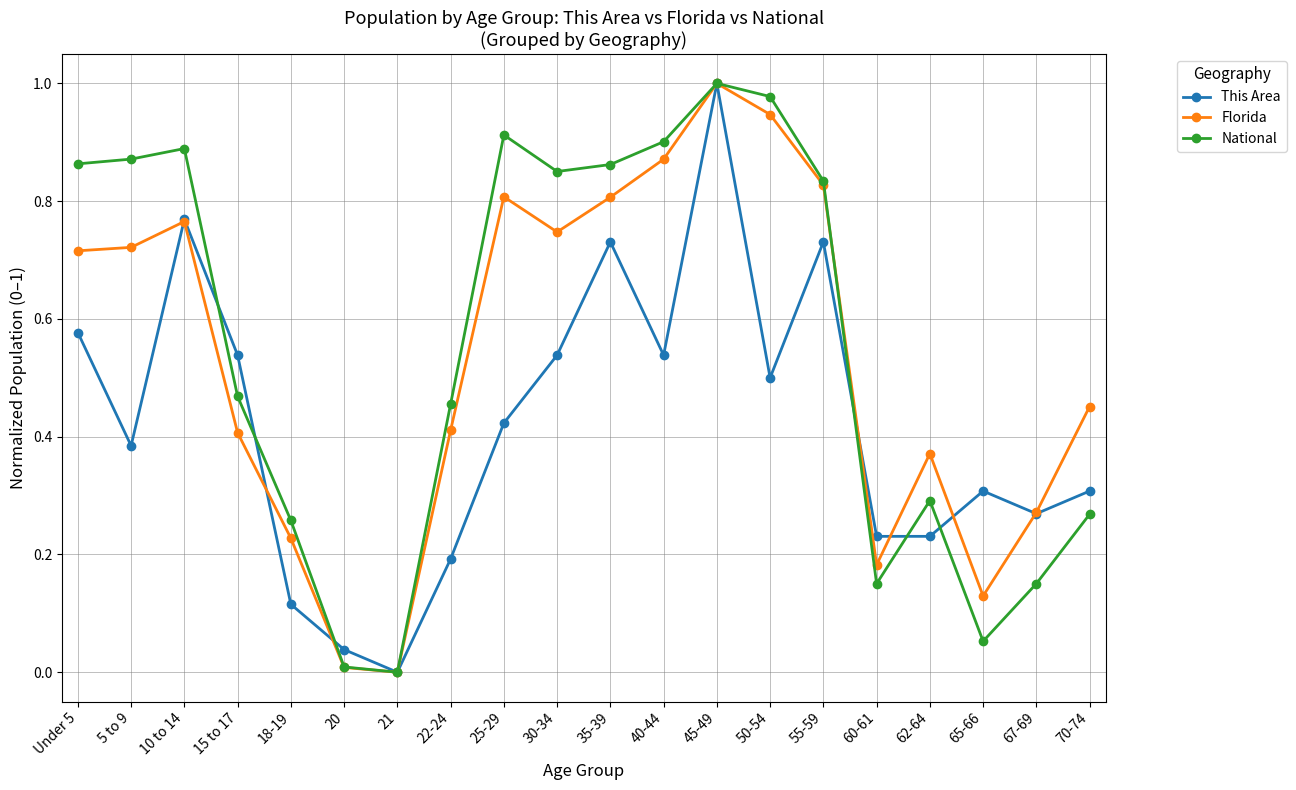

Is it true that National equals 1.0 at 45-49?

True